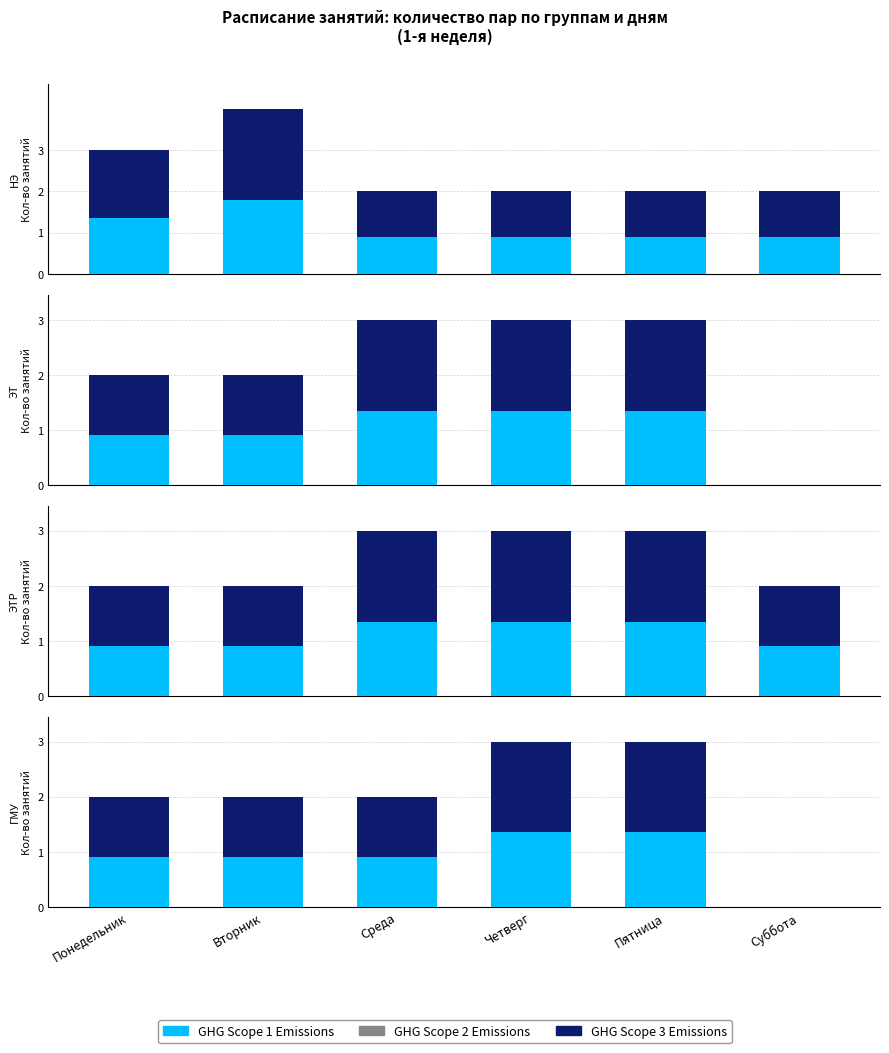

Which series has the widest spread of values?

GHG Scope 3 Emissions